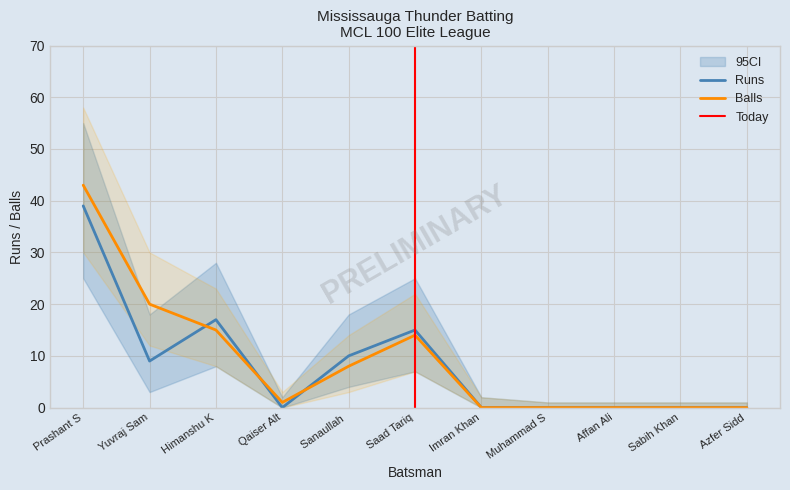

The Balls series shows 0 at Sabih Khan. True or false?

True